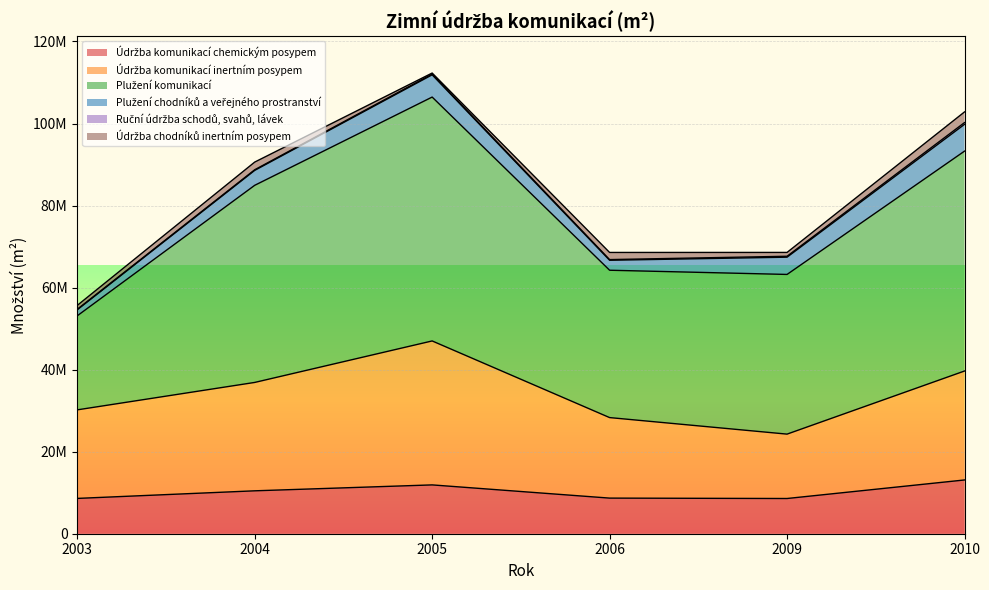

True or false: Plužení chodníků a veřejného prostranství has a value of 6442251 at 2004.

False